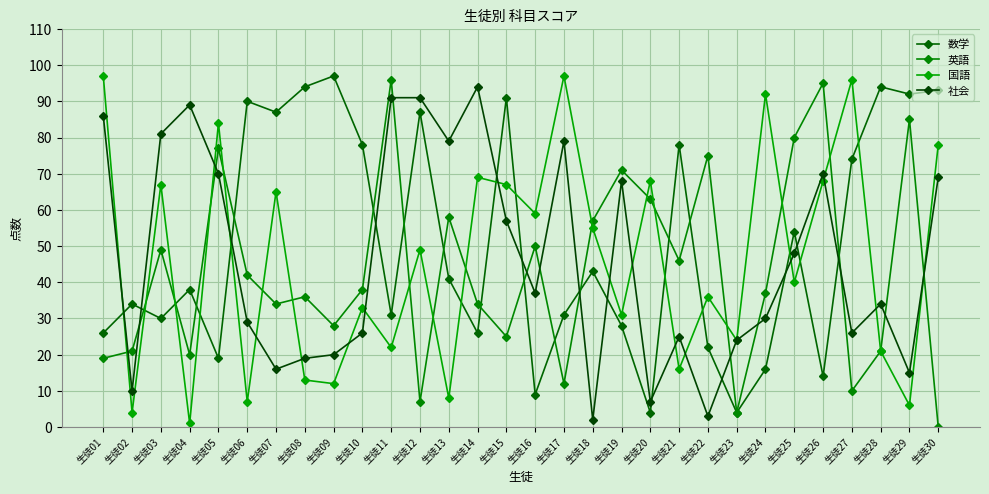

True or false: 数学 has more than 0 interior local peaks.

True